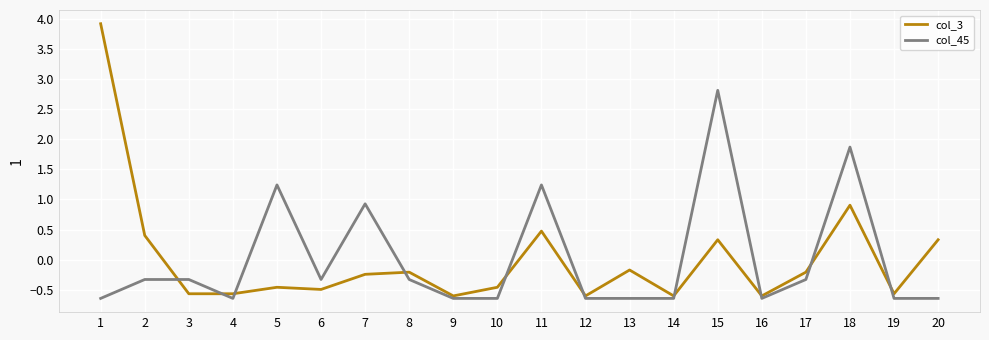

At which label does col_3 first exceed 0?

1